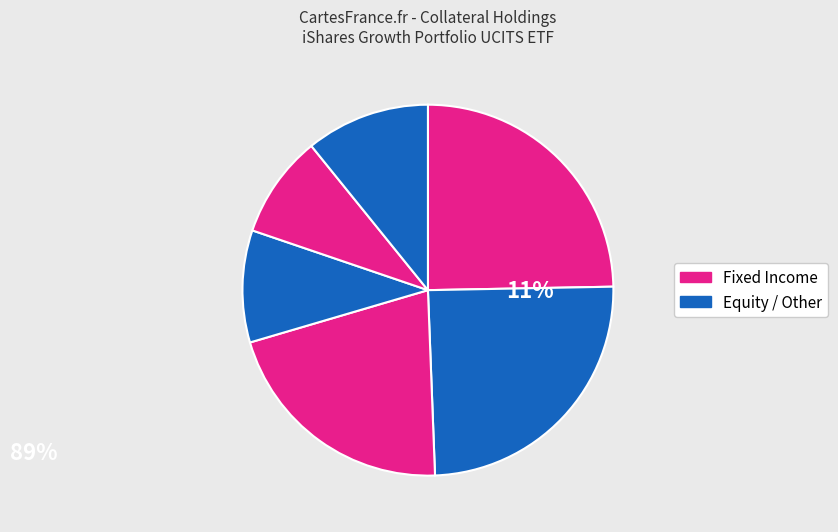

How many segments does this pie chart have?

6